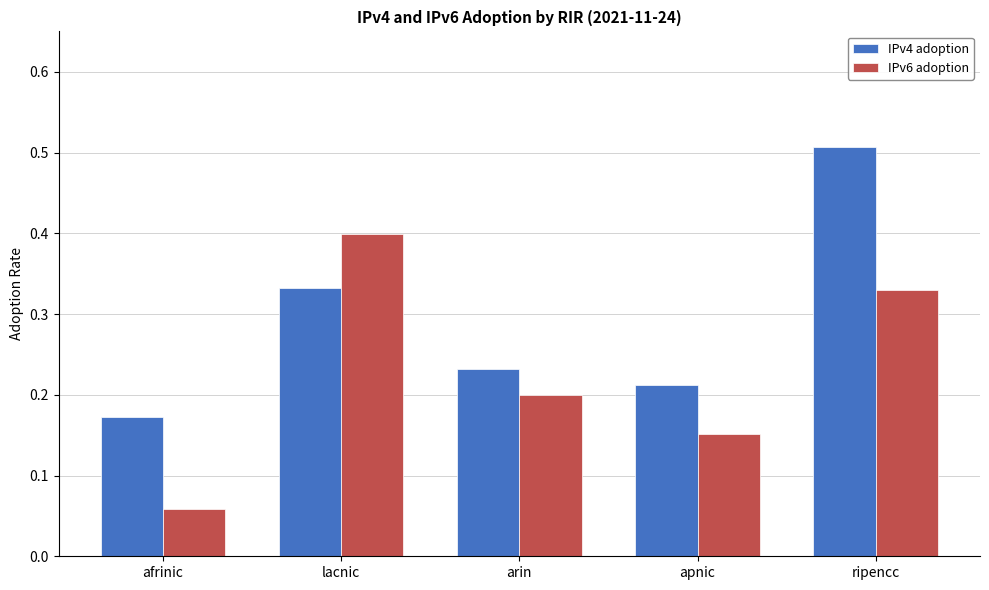

True or false: IPv4 adoption has a value of 0.1 at arin.

False